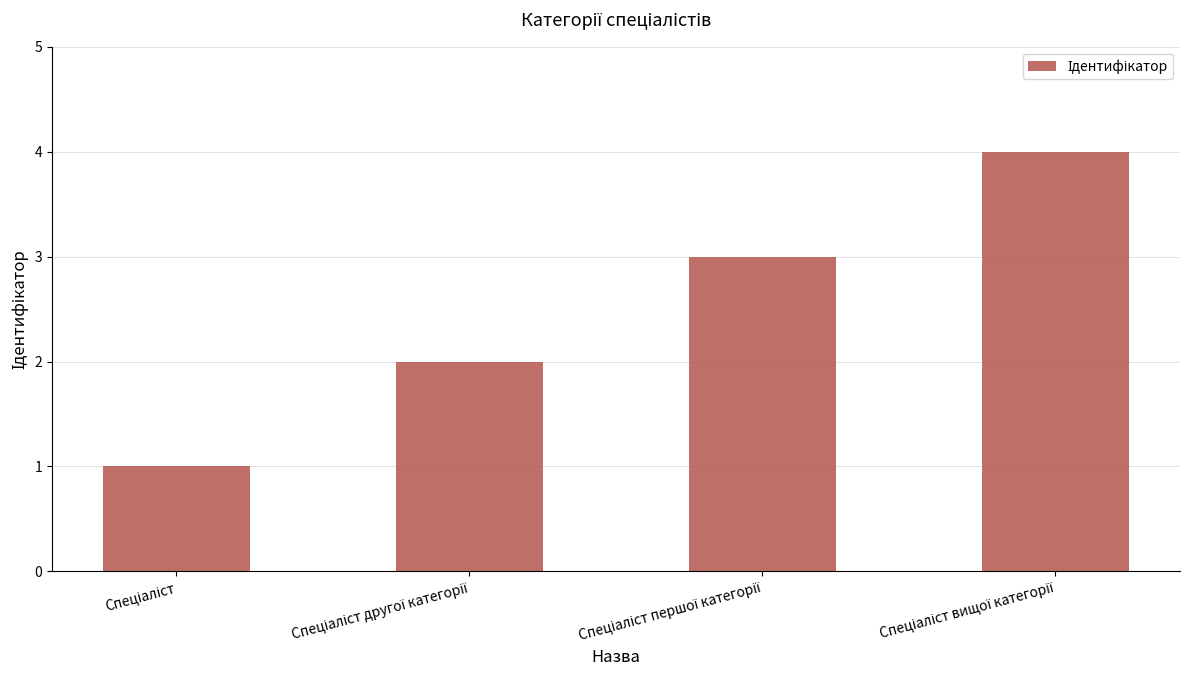

What is the maximum value shown in the chart?

4